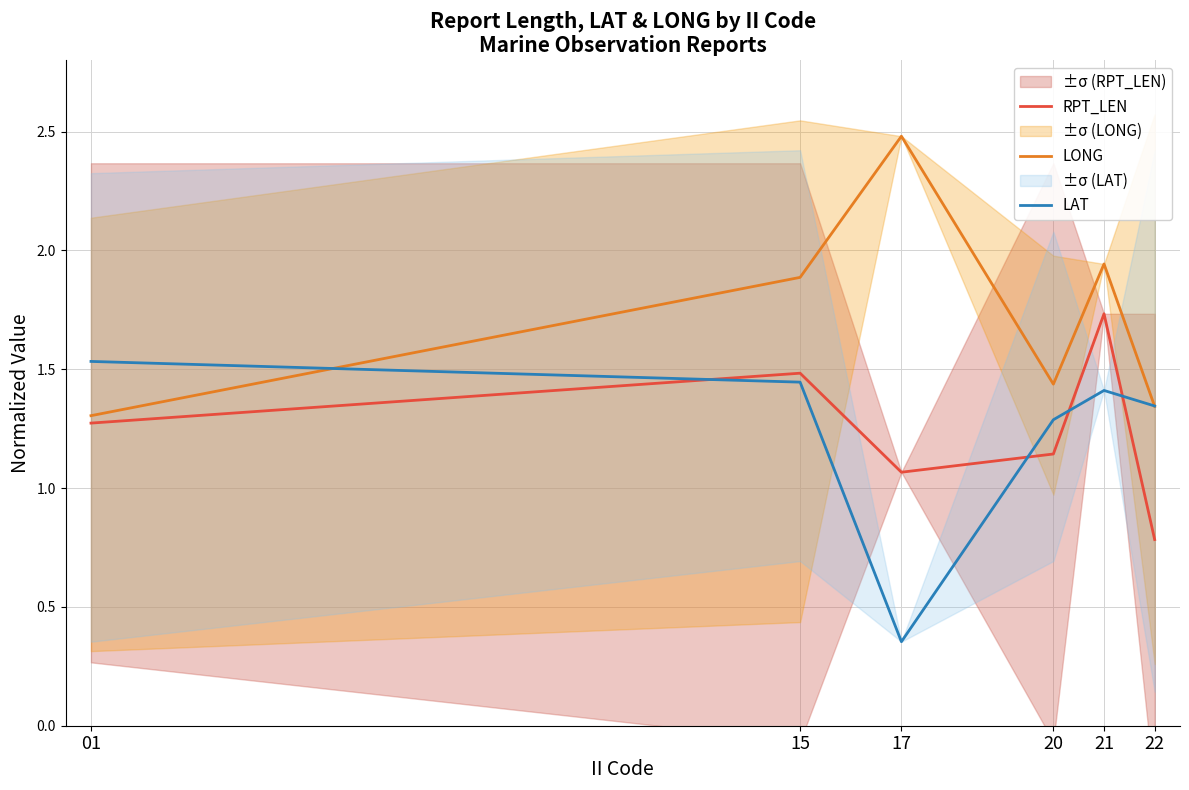

Where is the first local minimum for LONG?

20